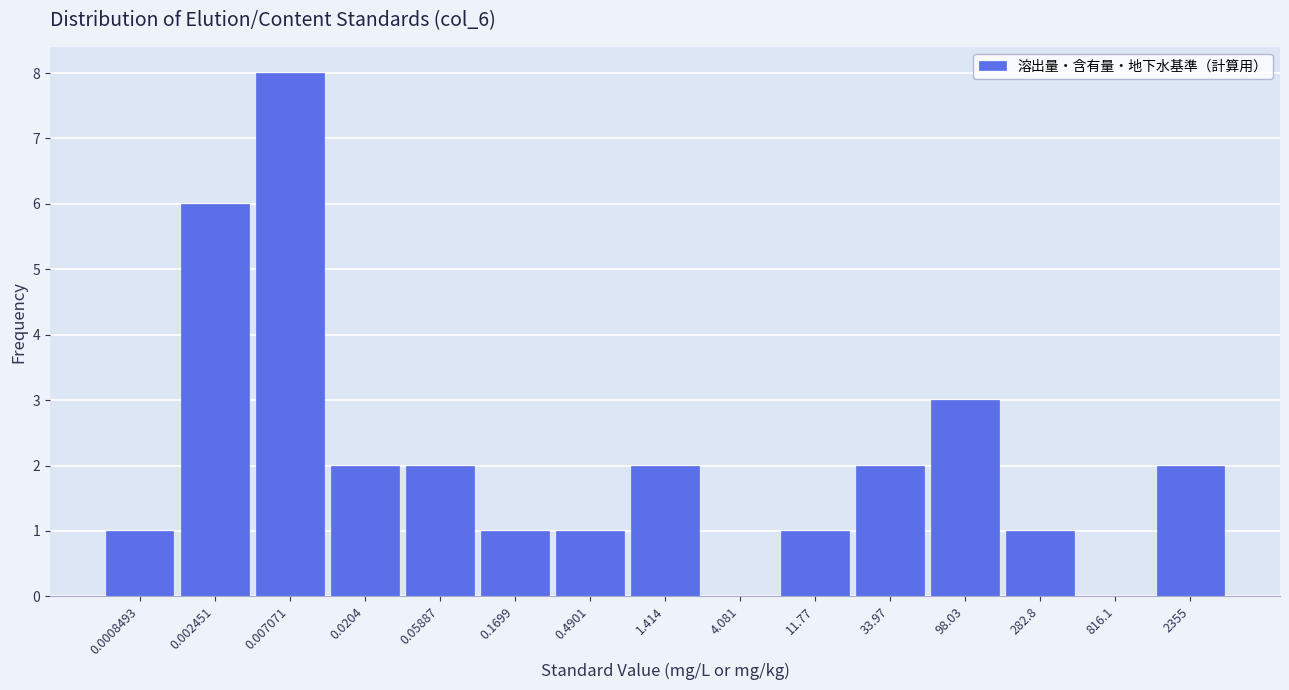

Reading left to right, extract all data points from this chart.

0.0008493=1	0.002451=6	0.007071=8	0.0204=2	0.05887=2	0.1699=1	0.4901=1	1.414=2	4.081=0	11.77=1	33.97=2	98.03=3	282.8=1	816.1=0	2355=2